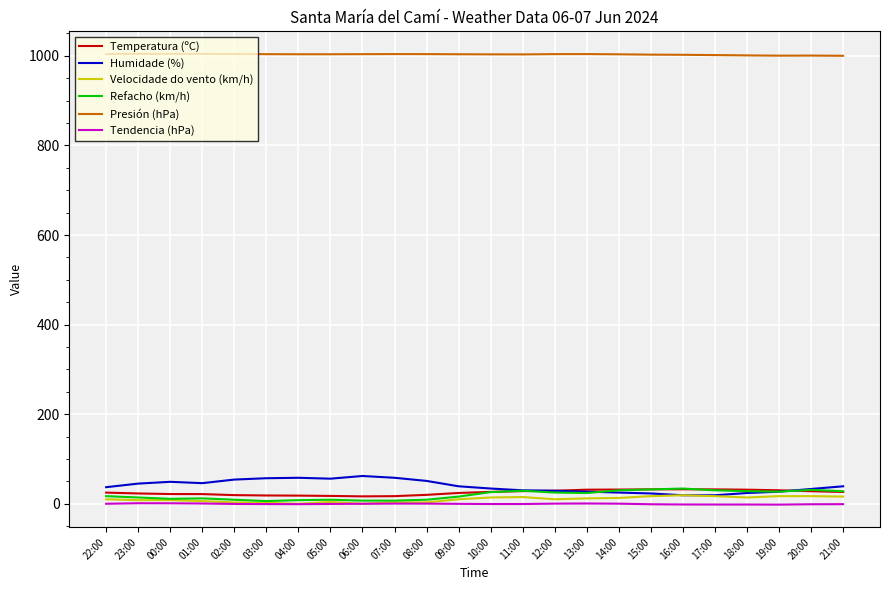

Is it true that Tendencia (hPa) equals -0.7 at 03:00?

True